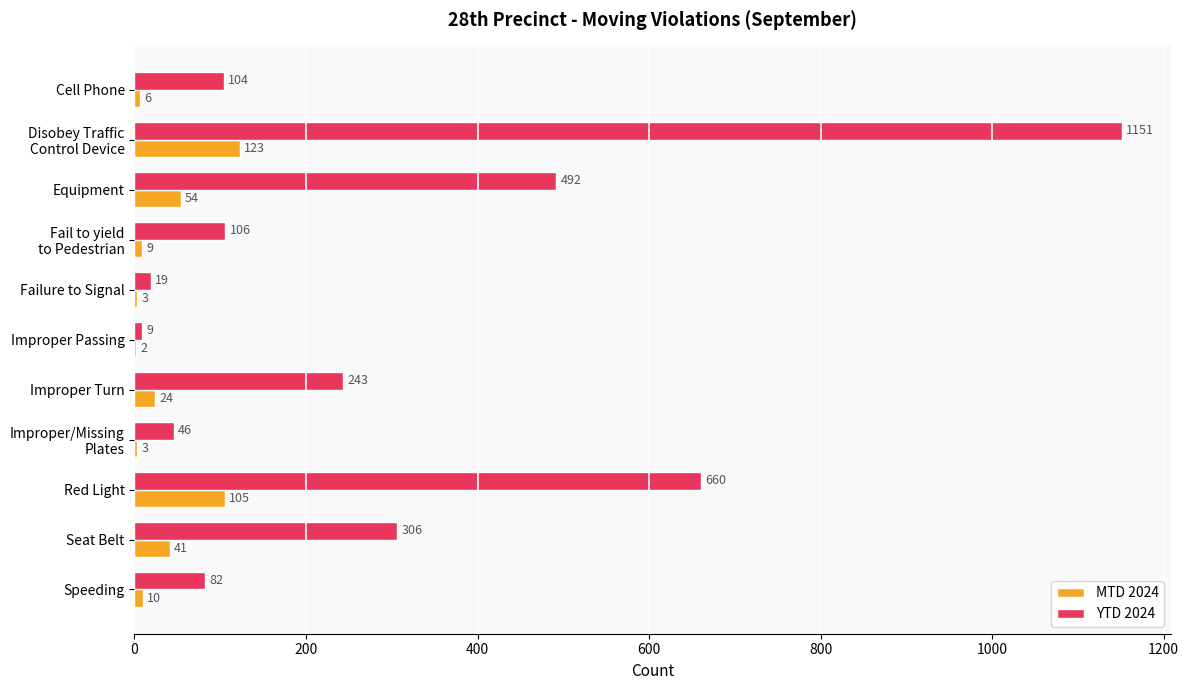

The value of MTD 2024 at Failure to Signal is 3. True or false?

True